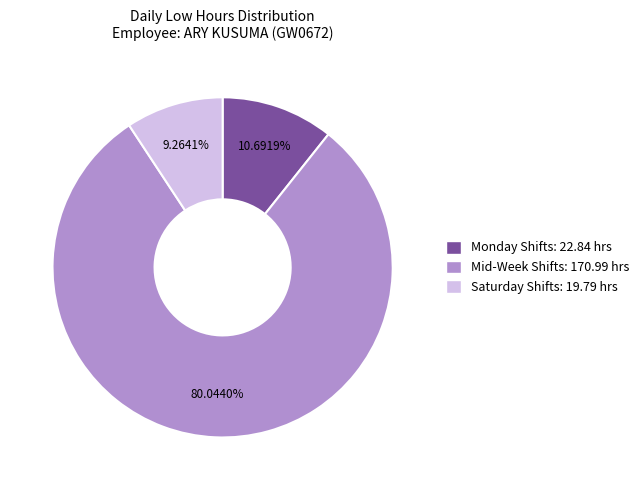

Is there any slice that represents more than half of the pie?

Yes